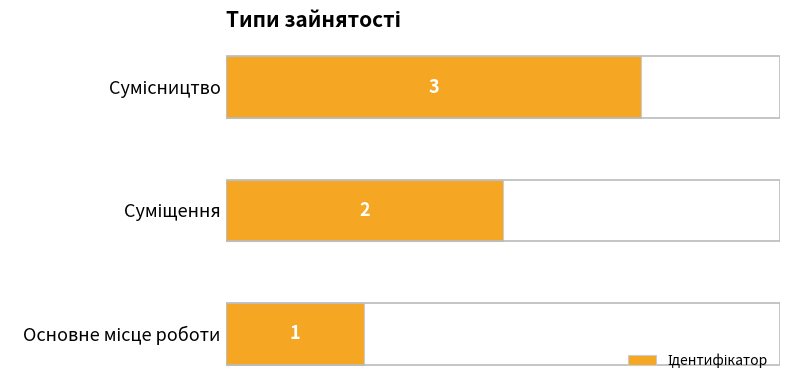

What is the greatest value displayed?

3